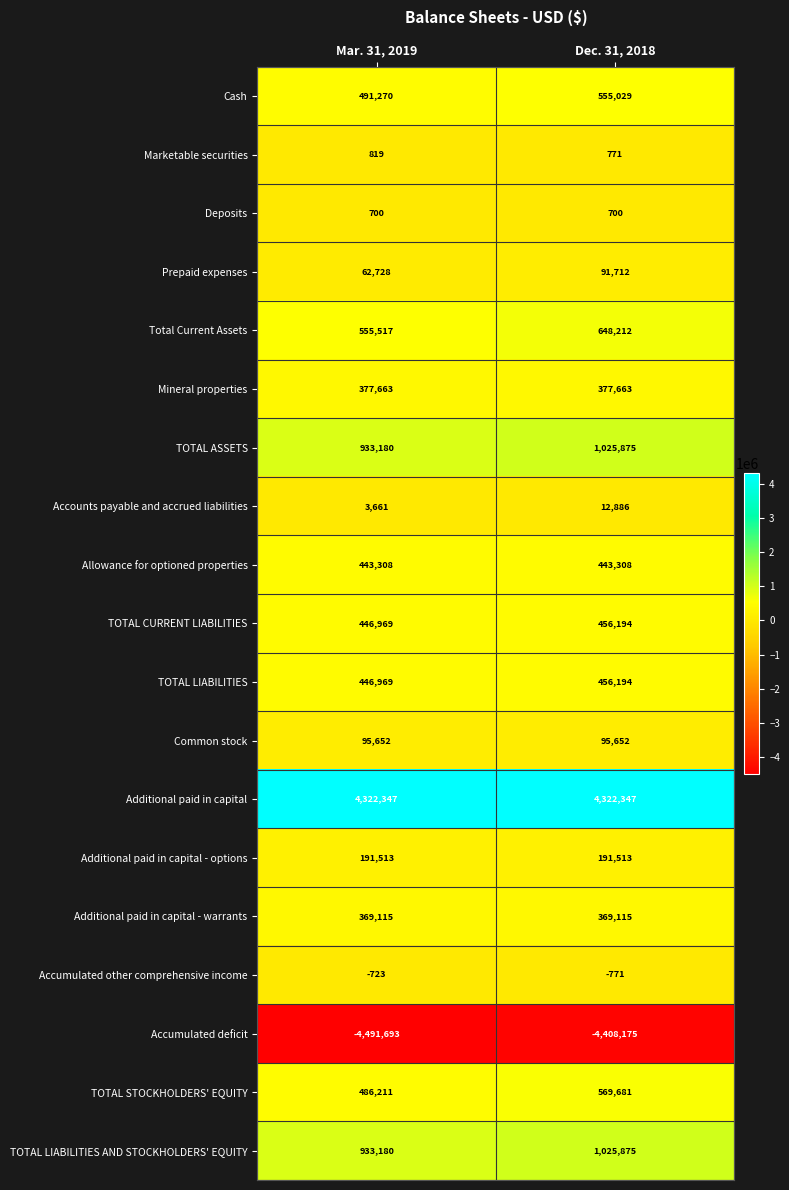

Which category has the lowest value in the Marketable securities series?

Dec. 31, 2018